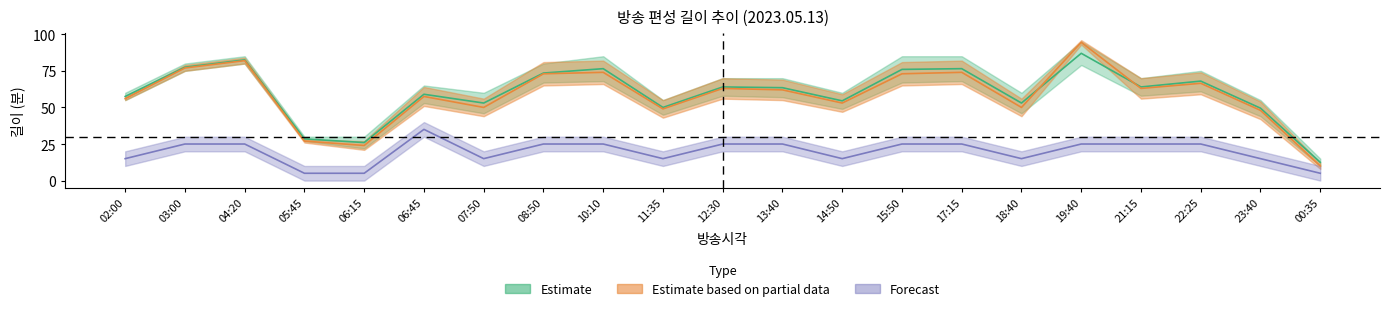

Reading left to right, extract all data points from this chart.

길이_lower: 02:00=57.5	03:00=77.5	04:20=82.5	05:45=28.5	06:15=26.0	06:45=59.0	07:50=53.0	08:50=73.5	10:10=76.5	11:35=50.0	12:30=64.0	13:40=63.5	14:50=54.5	15:50=76.0	17:15=76.5	18:40=53.0	19:40=87.0	21:15=64.0	22:25=68.0	23:40=49.5	00:35=12.5
길이_upper: 02:00=56.0	03:00=77.0	04:20=82.0	05:45=27.0	06:15=24.0	06:45=57.5	07:50=50.0	08:50=73.0	10:10=74.0	11:35=49.0	12:30=63.0	13:40=62.0	14:50=53.0	15:50=73.0	17:15=74.0	18:40=50.0	19:40=94.5	21:15=63.0	22:25=66.5	23:40=48.0	00:35=10.0
소재개수_lower: 02:00=15.0	03:00=25.0	04:20=25.0	05:45=5.0	06:15=5.0	06:45=35.0	07:50=15.0	08:50=25.0	10:10=25.0	11:35=15.0	12:30=25.0	13:40=25.0	14:50=15.0	15:50=25.0	17:15=25.0	18:40=15.0	19:40=25.0	21:15=25.0	22:25=25.0	23:40=15.0	00:35=5.0